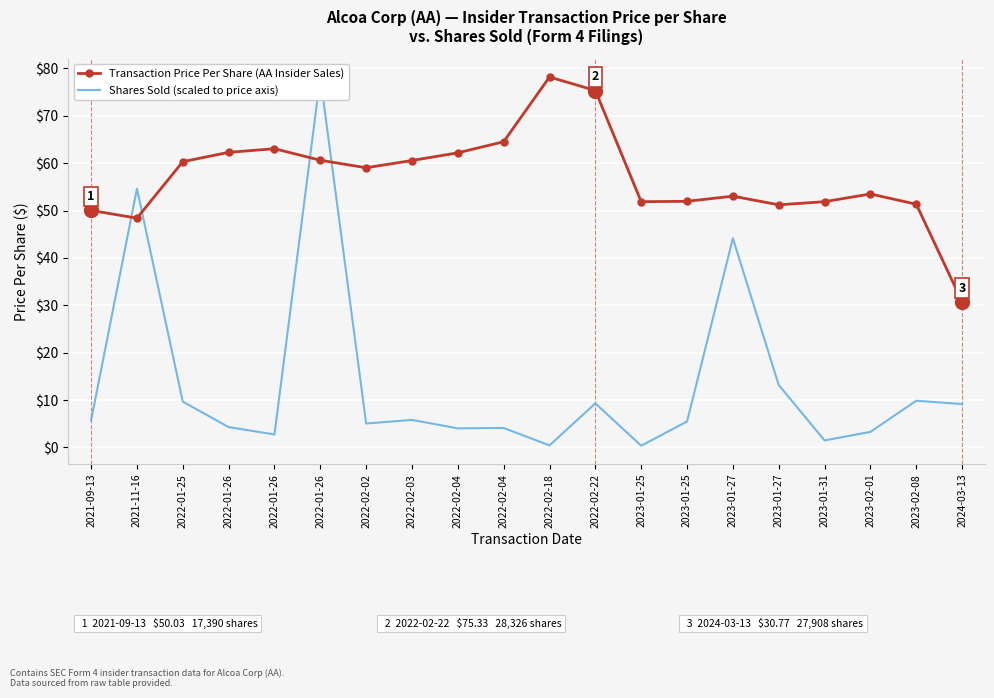

Rank the series by their average value, from highest to lowest.

Transaction Price Per Share (AA Insider Sales), Shares Sold (scaled to price axis)